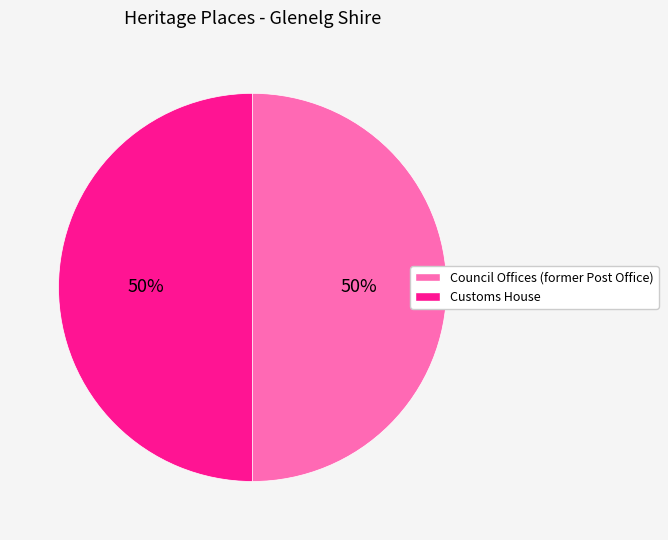

Combined, do Council Offices (former Post Office) and Customs House account for over 50%?

Yes